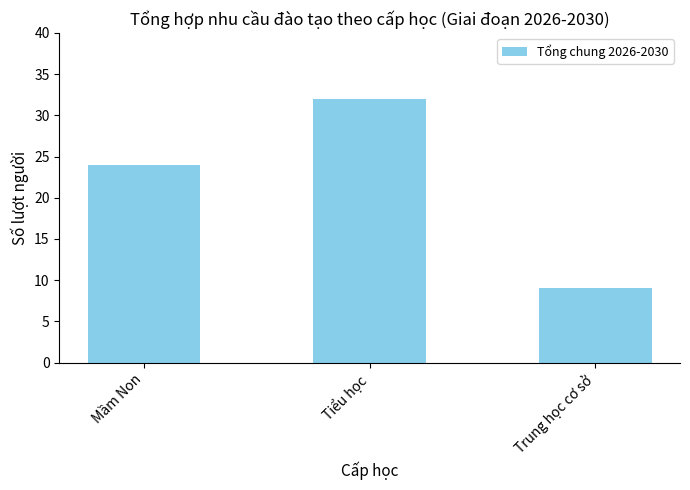

Reading right to left, transcribe all the data shown in this chart.

Trung học cơ sở=9	Tiểu học=32	Mầm Non=24